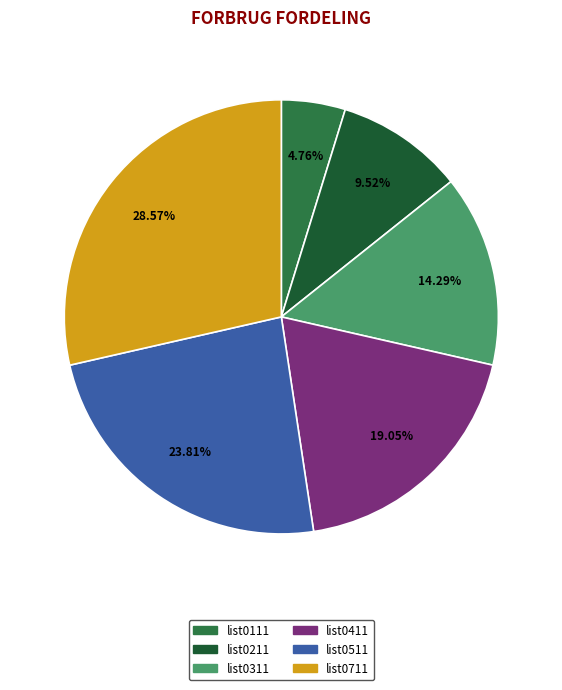

How many slices are in this pie chart?

6